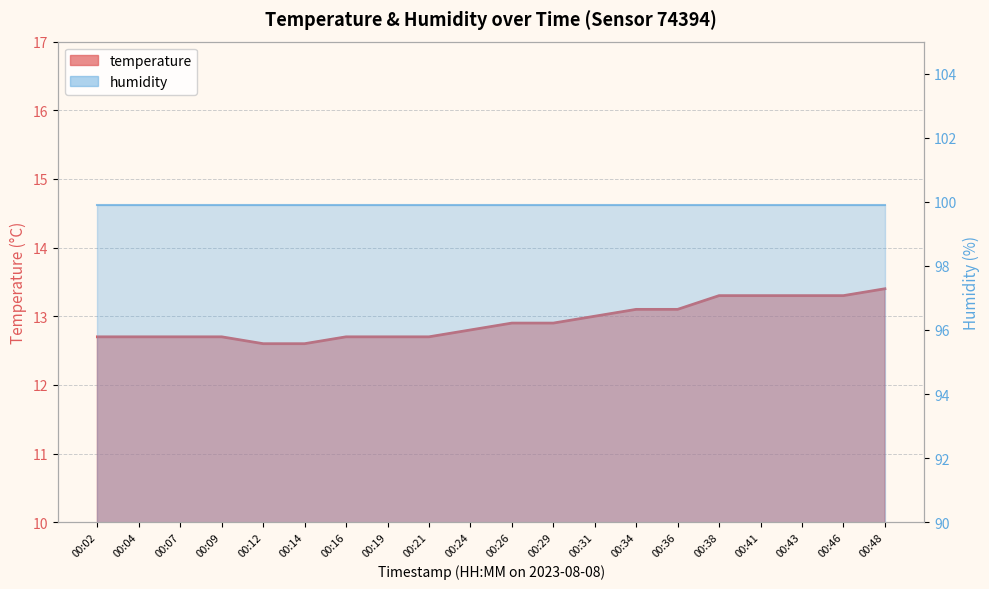

Count the values in the range 12 to 13.

13